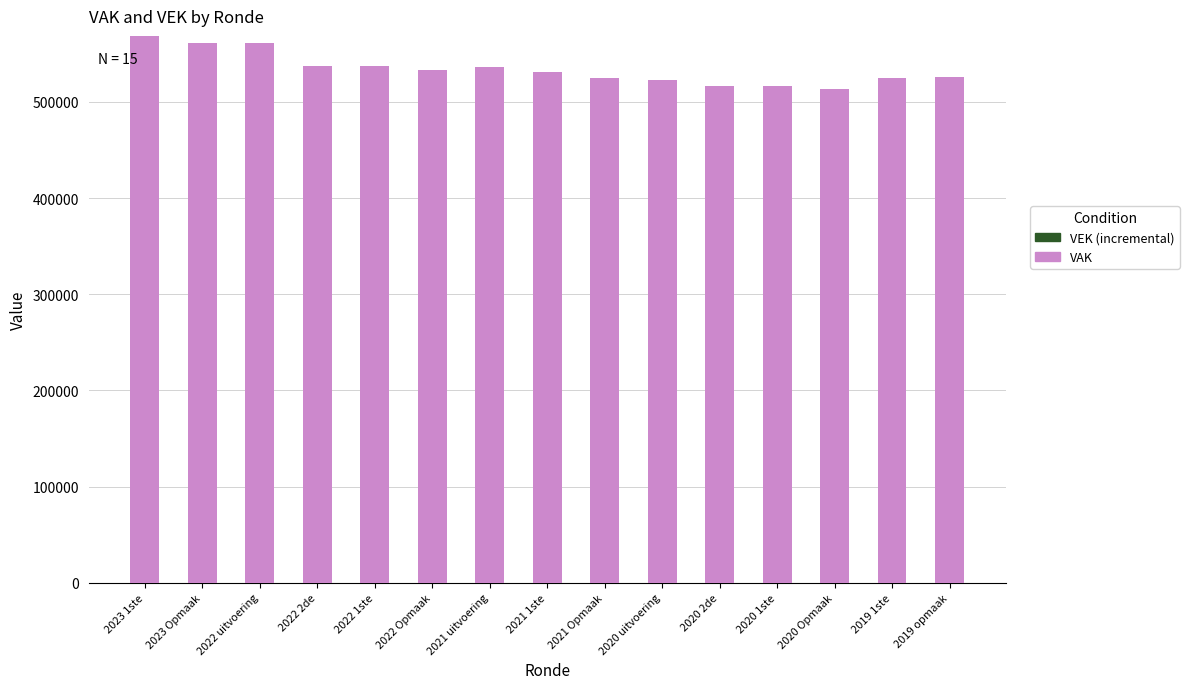

Count the number of data series in this chart.

1